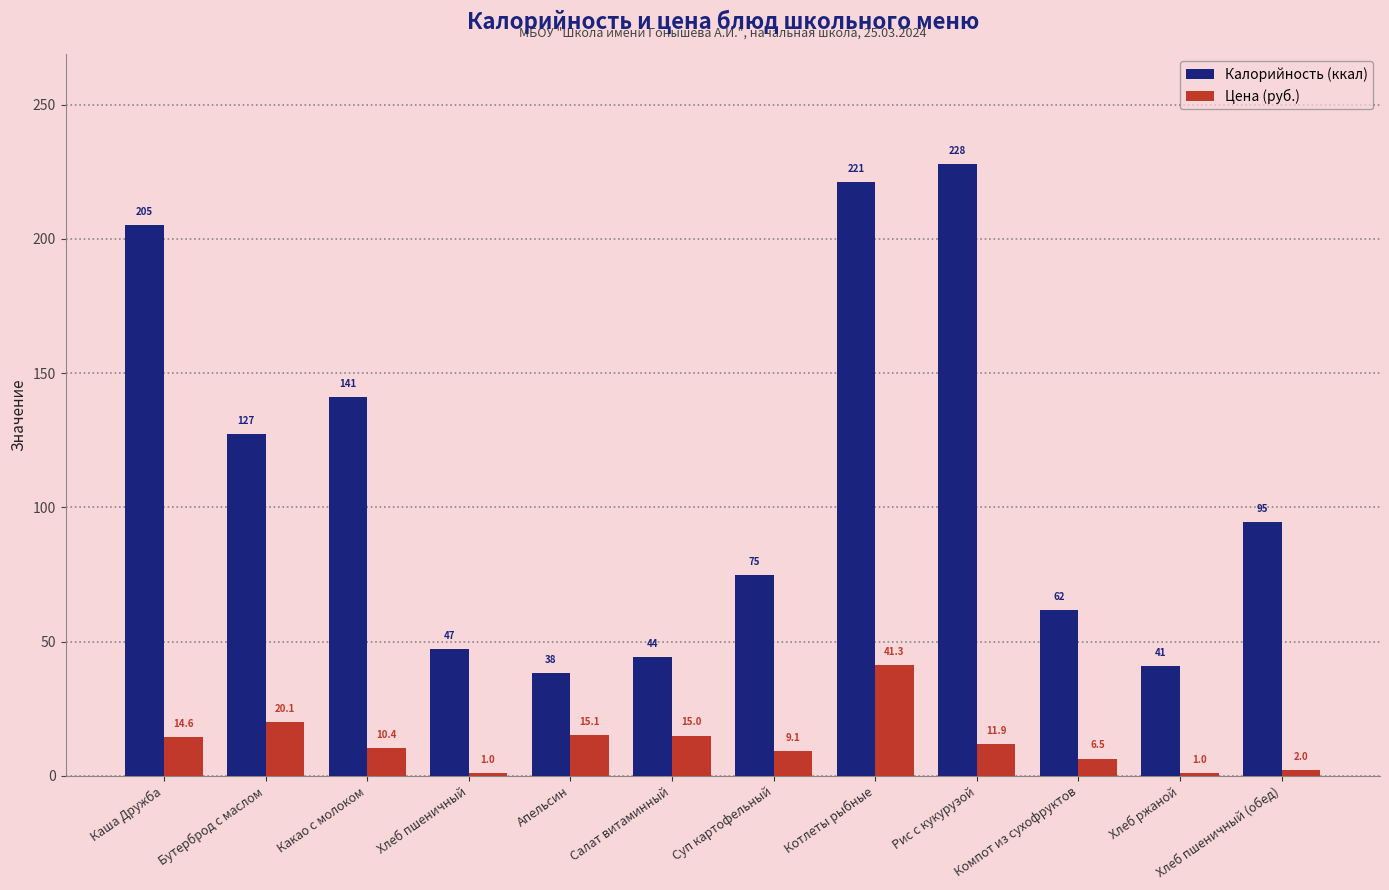

Which series changed the most between Хлеб пшеничный and Котлеты рыбные?

Калорийность (ккал)